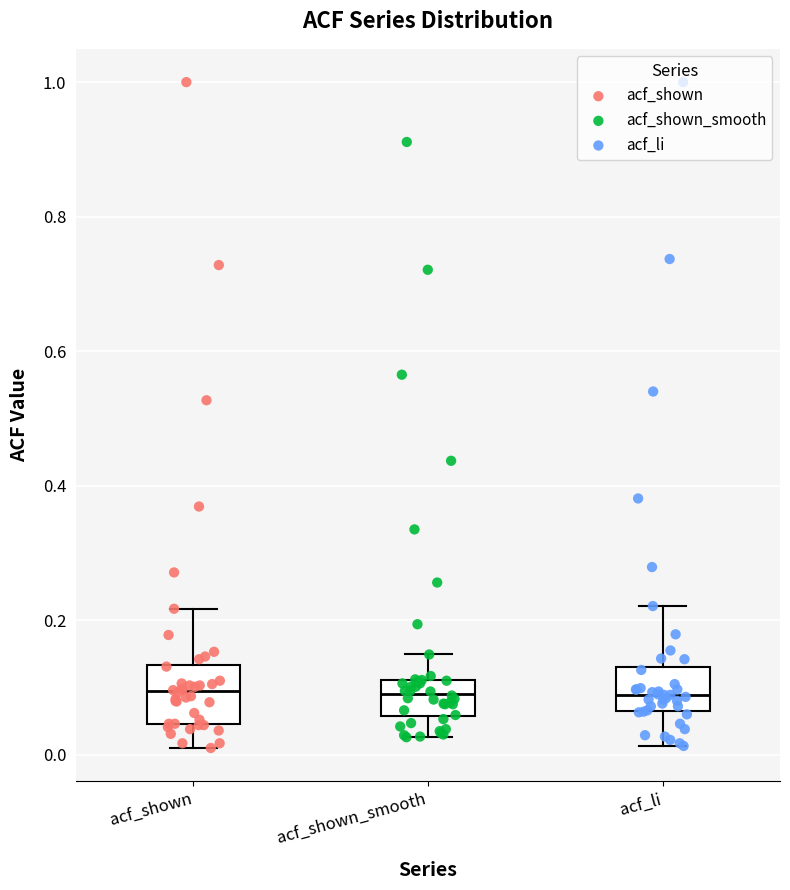

Reading left to right, read every box against the y-axis: the position of its median line, the range the box covers, and the ends of its whiskers. The values are not printed on the chart, so give them approximately, as read against the axis.

acf_shown: median 0.10, box 0.04 to 0.14, whiskers 0.02 to 0.22
acf_shown_smooth: median 0.10, box 0.06 to 0.12, whiskers 0.02 to 0.14
acf_li: median 0.08, box 0.06 to 0.14, whiskers 0.02 to 0.22